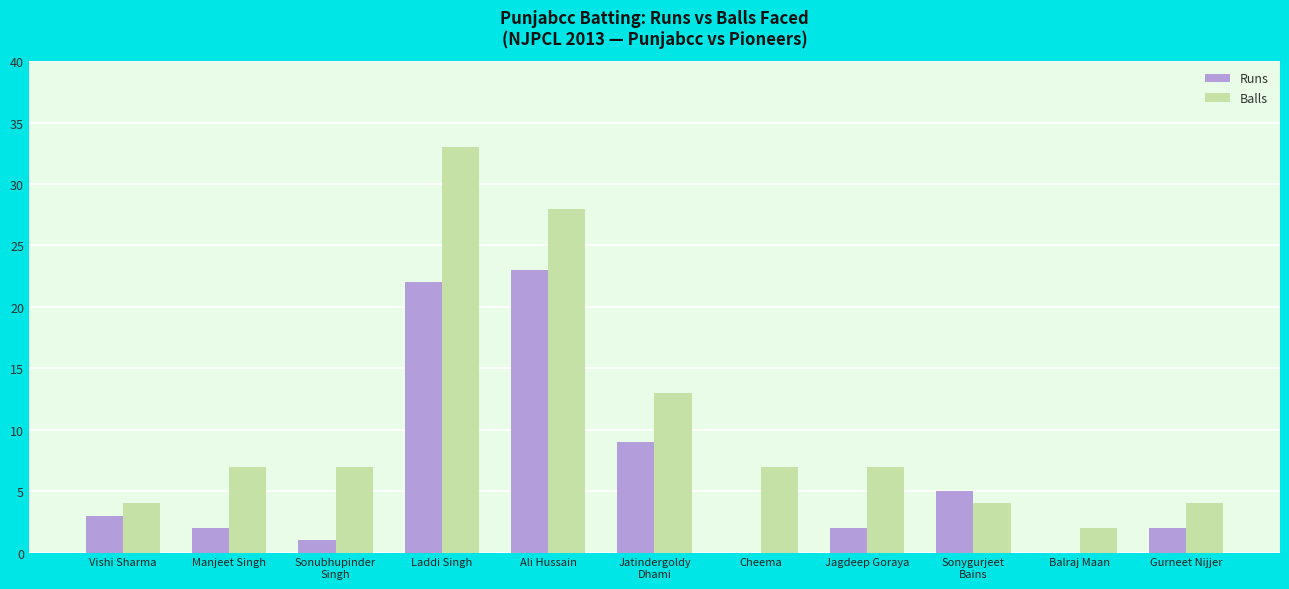

How many categories are shown in the chart?

11